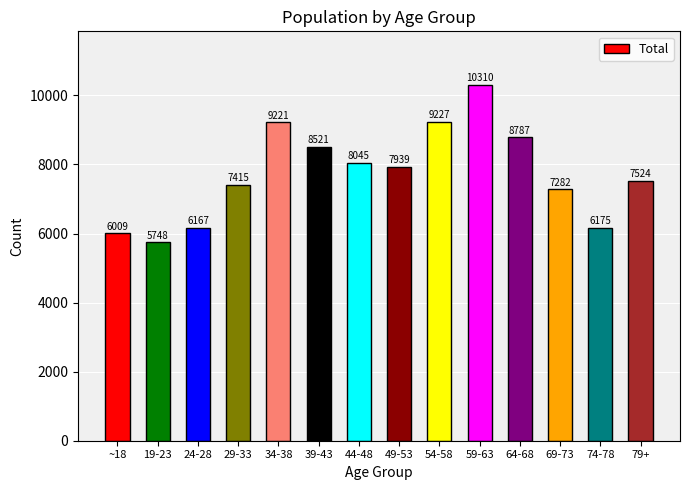

Count the number of data series in this chart.

1